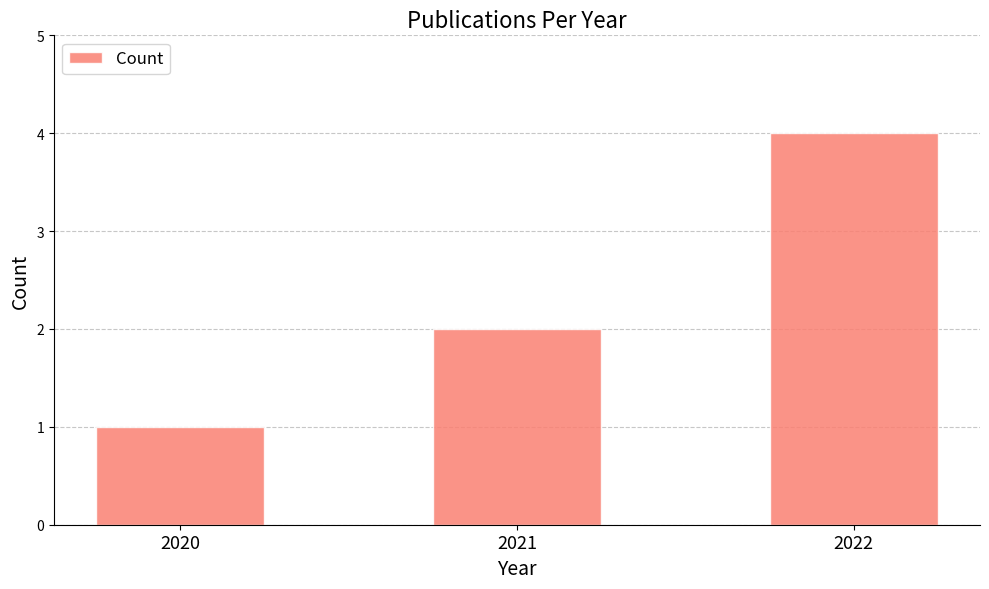

How many values are below 2?

1